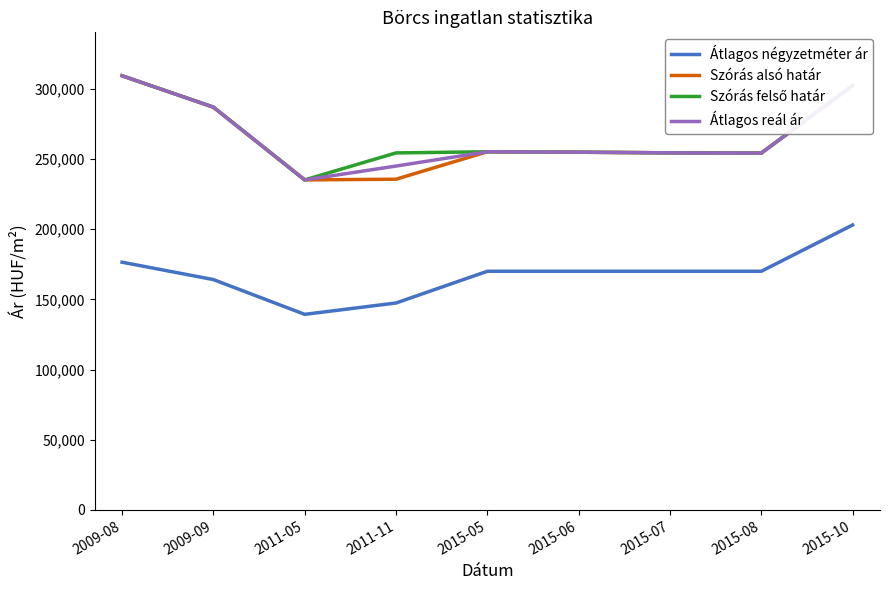

What is the approximate value of Átlagos reál ár at 2009-09, to the nearest 10?

287020